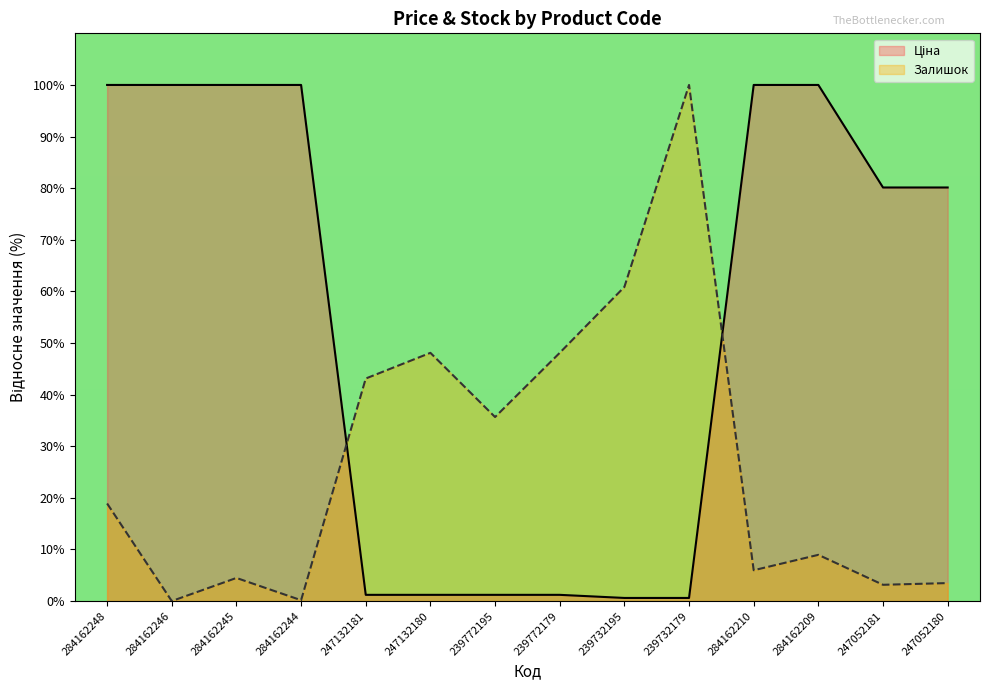

What are all the series names shown in the legend?

Ціна, Залишок